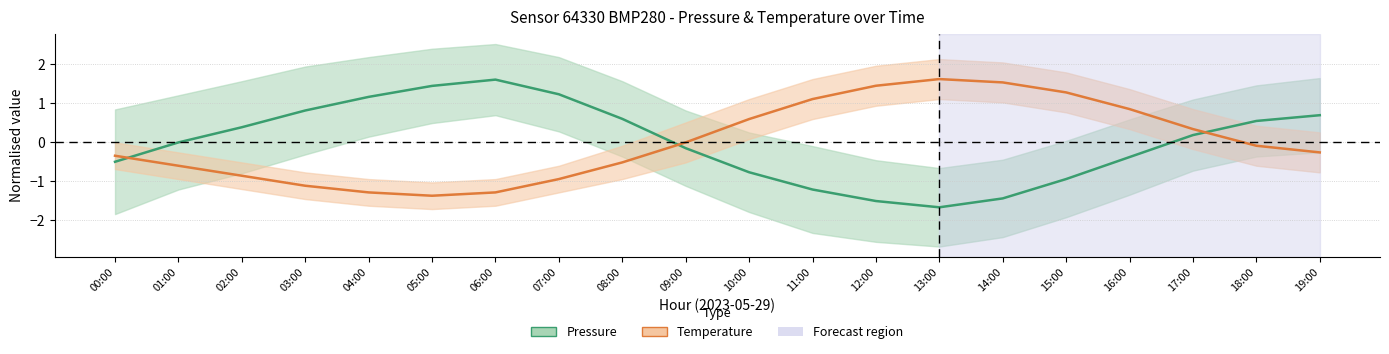

At which label is Temperature closest to 0?

09:00